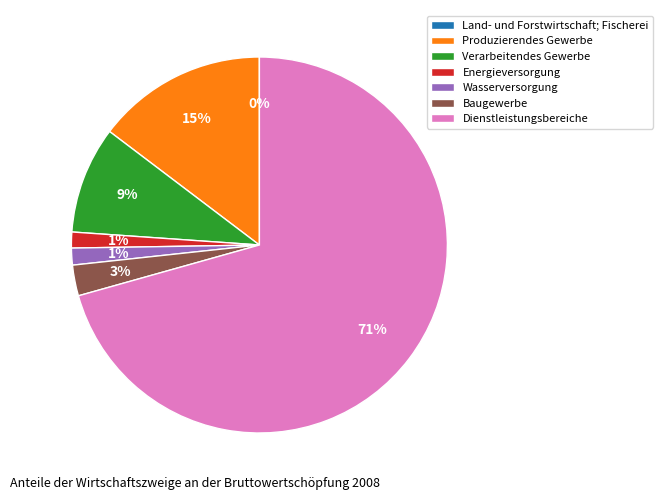

Is the sum of Wasserversorgung and Baugewerbe greater than half?

No